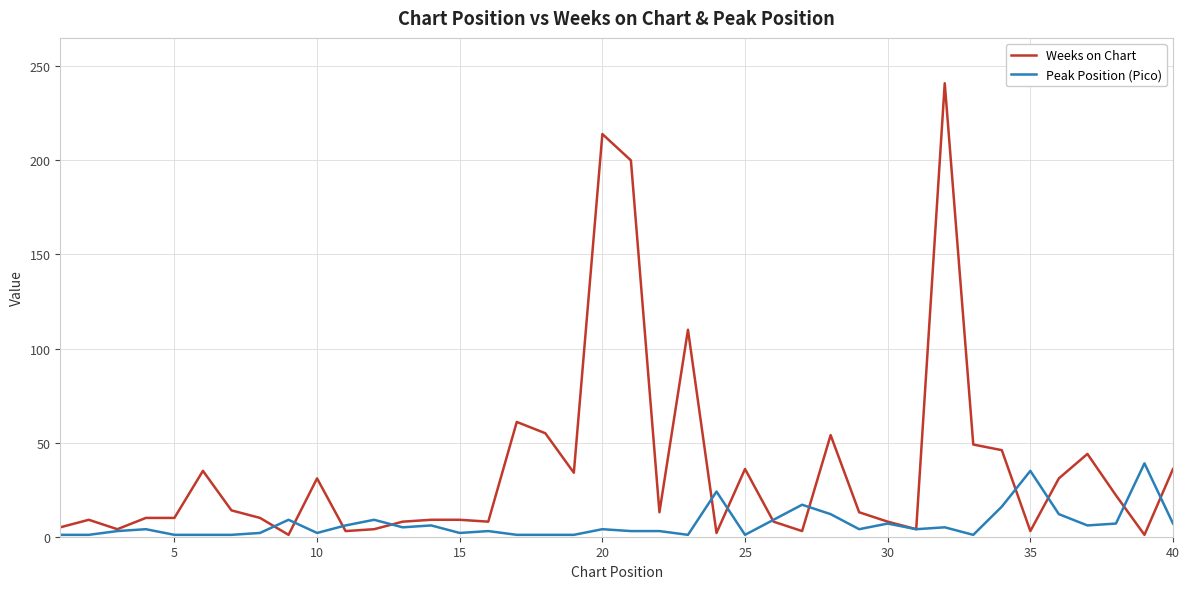

What is the average value of the Weeks on Chart series?

36